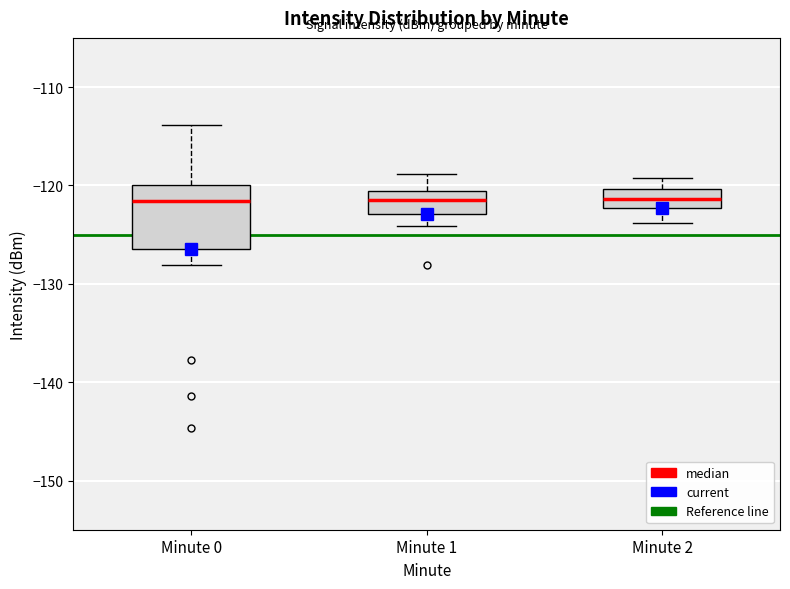

Reading left to right, transcribe this box plot: for each box, give where its median line is, the range the box spans, and where its two whiskers end, as read against the y-axis. The values are not printed on the chart, so give them approximately, as read against the axis.

Minute 0: median -122, box -126 to -120, whiskers -128 to -114
Minute 1: median -122, box -123 to -121, whiskers -124 to -119
Minute 2: median -121, box -122 to -120, whiskers -124 to -119